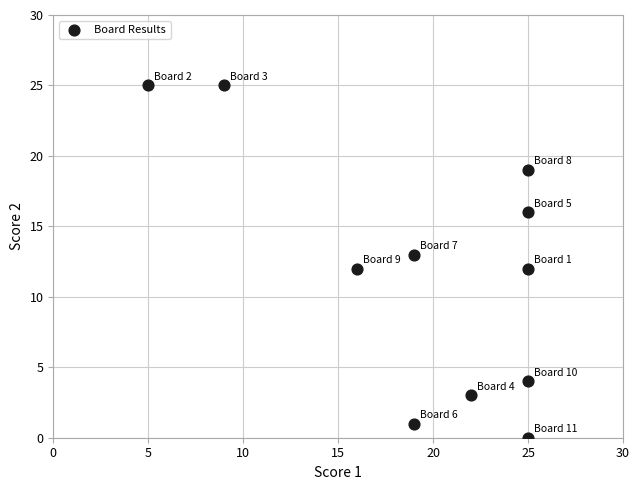

What is the average Y value?

12